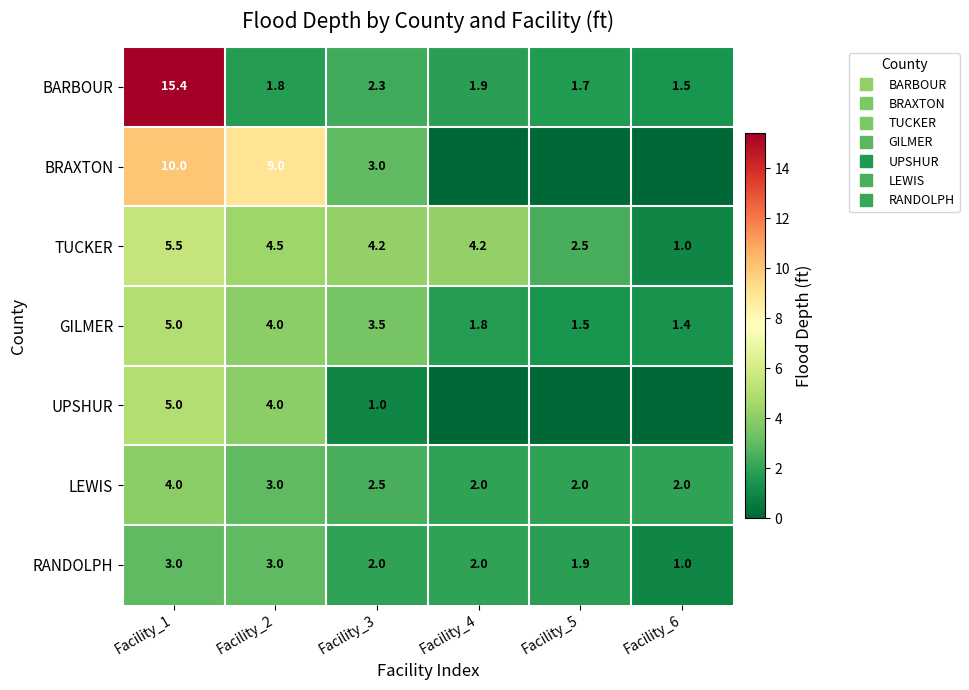

What is the sum of the GILMER values at Facility_6 and Facility_1?

6.4